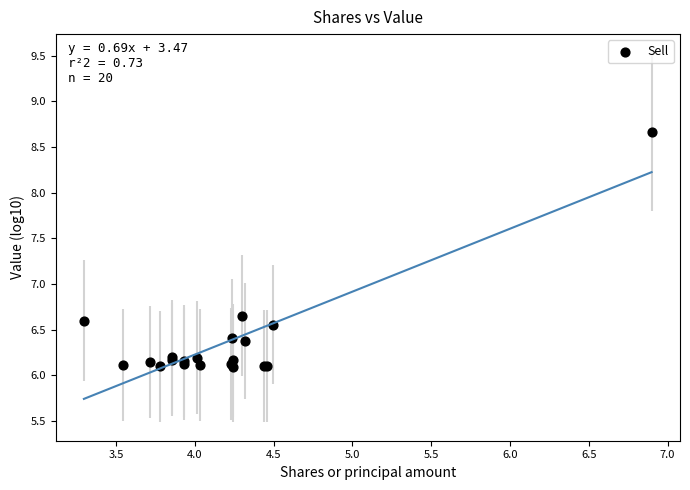

What Y value in the scatter plot is closest to 7?

6.7